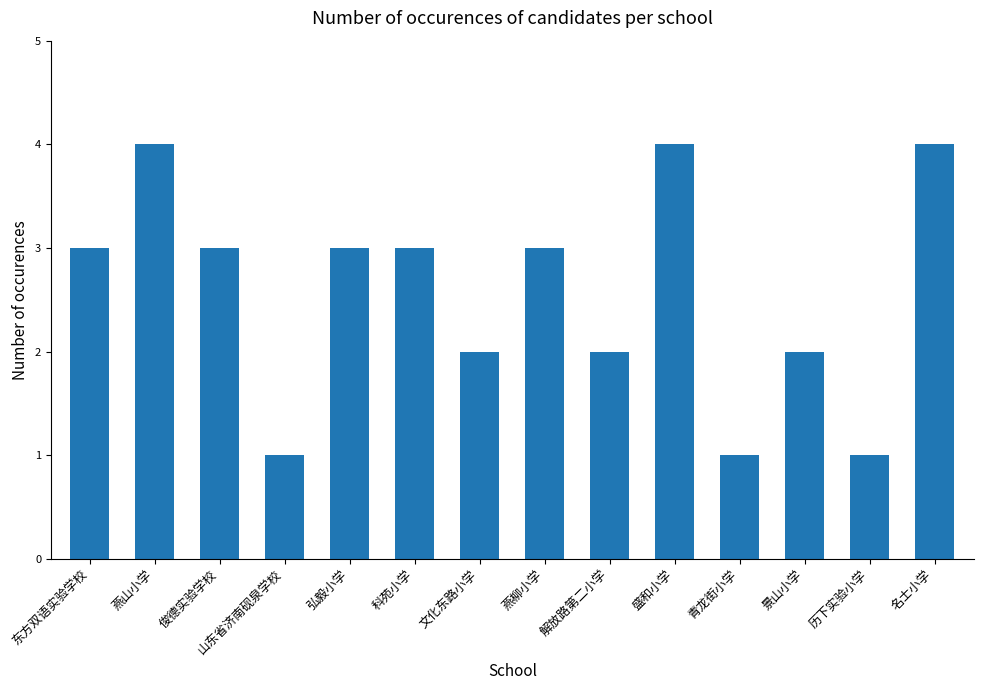

What is the value of the 4th bar from the left?

1